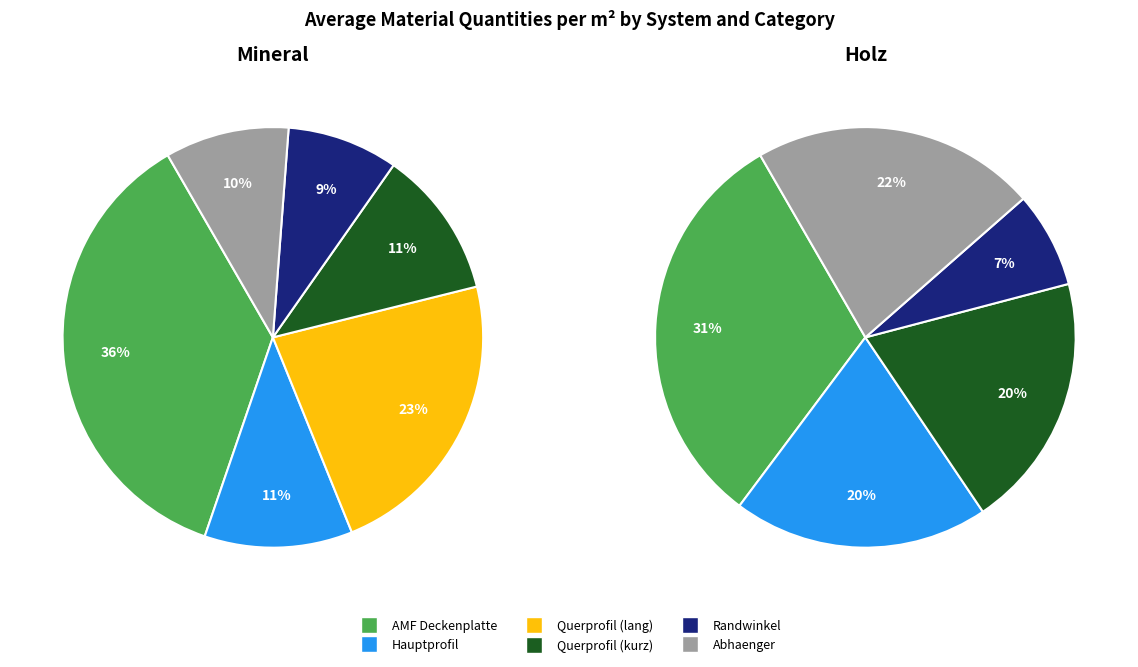

How many segments does this pie chart have?

6